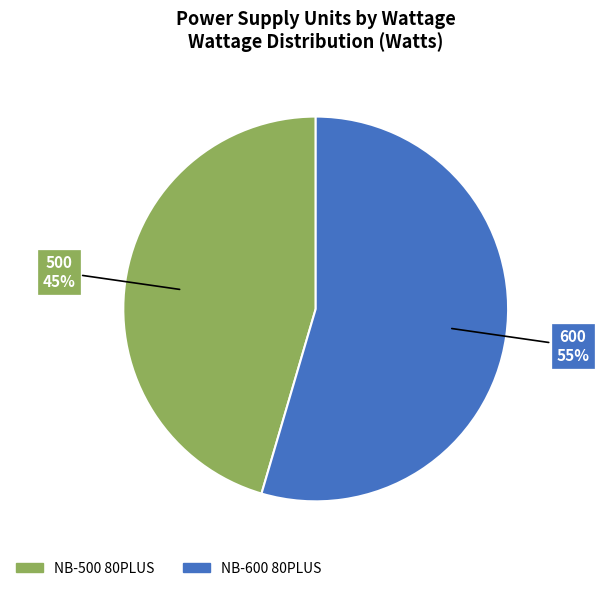

Approximately how many times larger is the value at NB-600 80PLUS compared to NB-500 80PLUS?

1.2